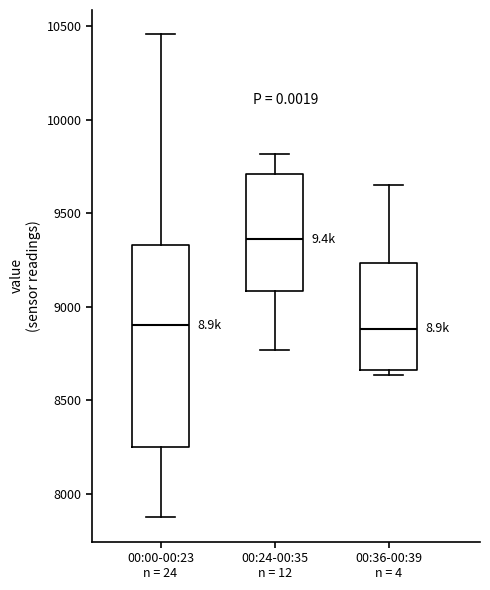

Which box has the highest median line?

00:24-00:35 n = 12